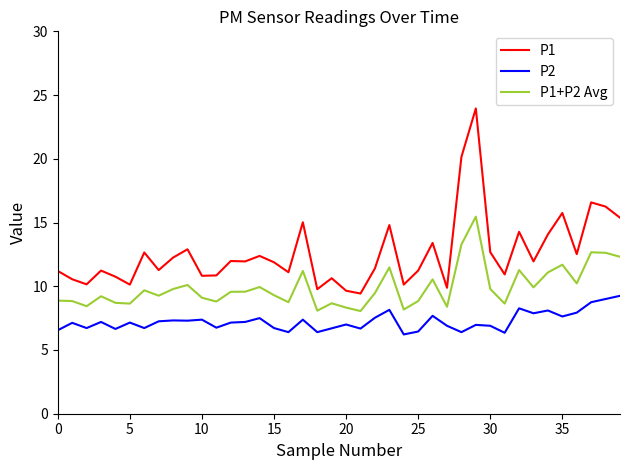

True or false: P1+P2 Avg and P1 intersect in this chart.

False